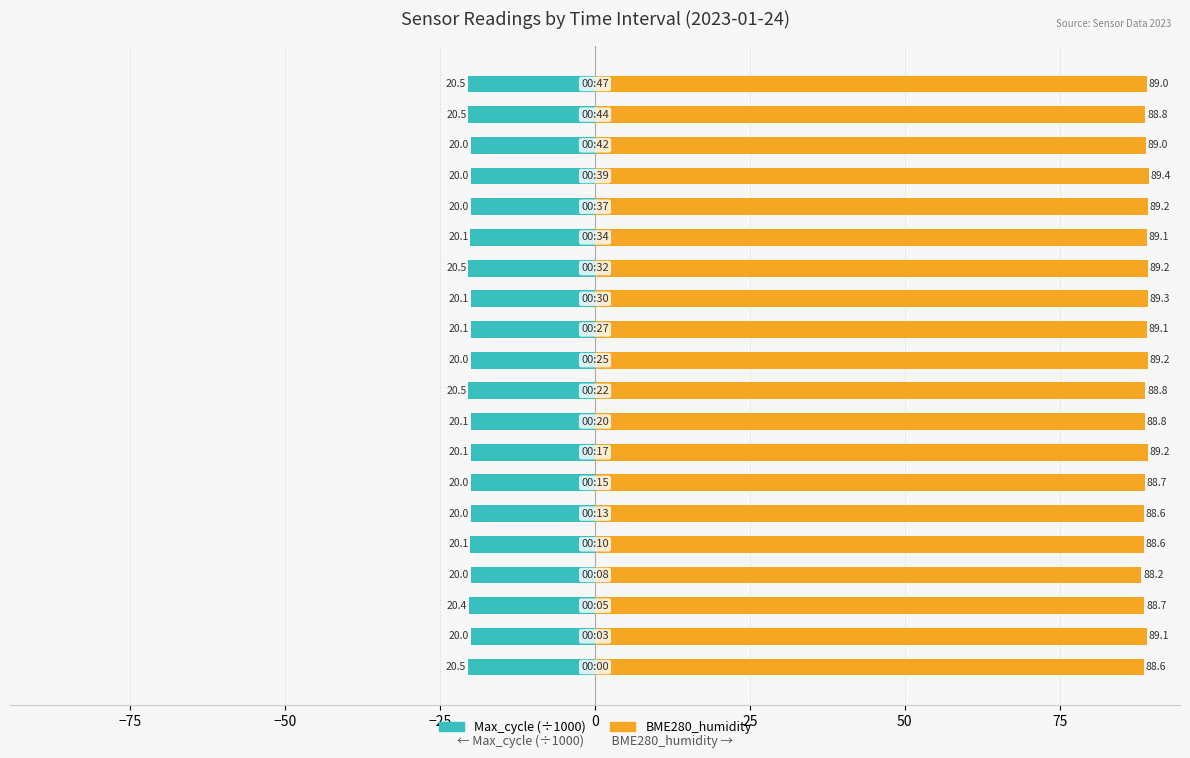

How many bars are there in total?

40